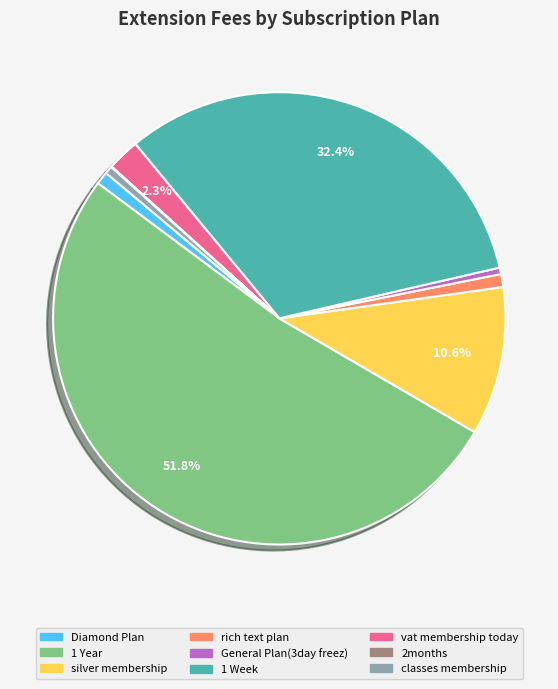

To the nearest percent, what is the difference between the largest and smallest slice percentages?

52%